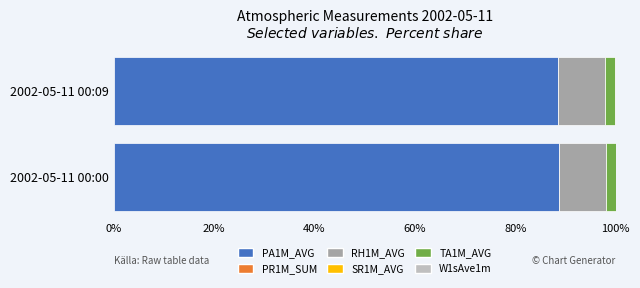

What is the highest value of the PA1M_AVG series?

88.7